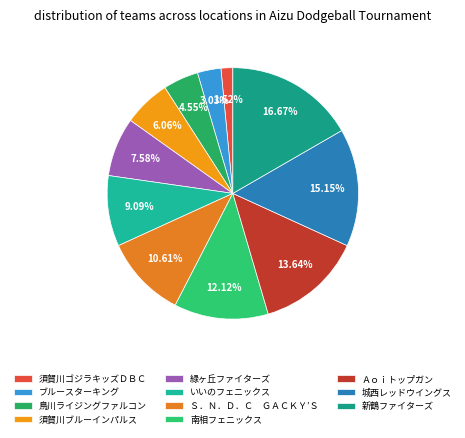

Is 城西レッドウイングス the majority of the pie?

No